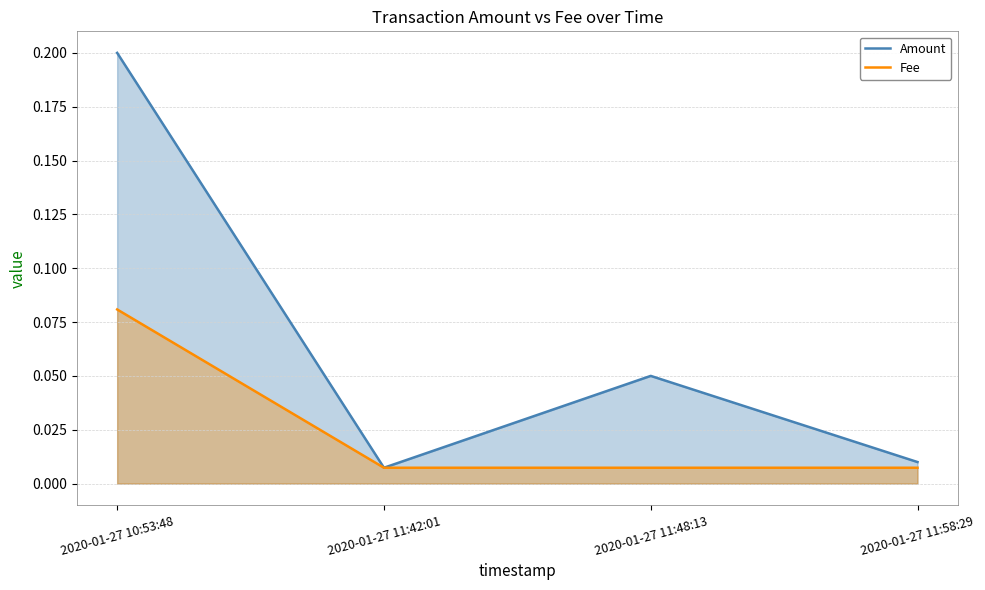

True or false: Fee and Amount cross at least once.

False